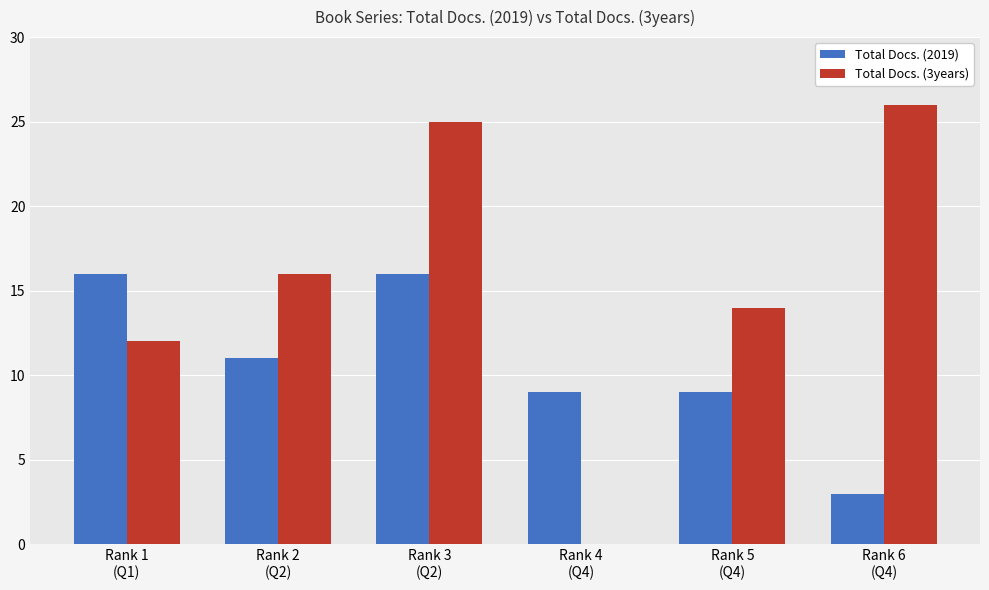

What is the sum of the Total Docs. (2019) values at Rank 5
(Q4) and Rank 3
(Q2)?

25